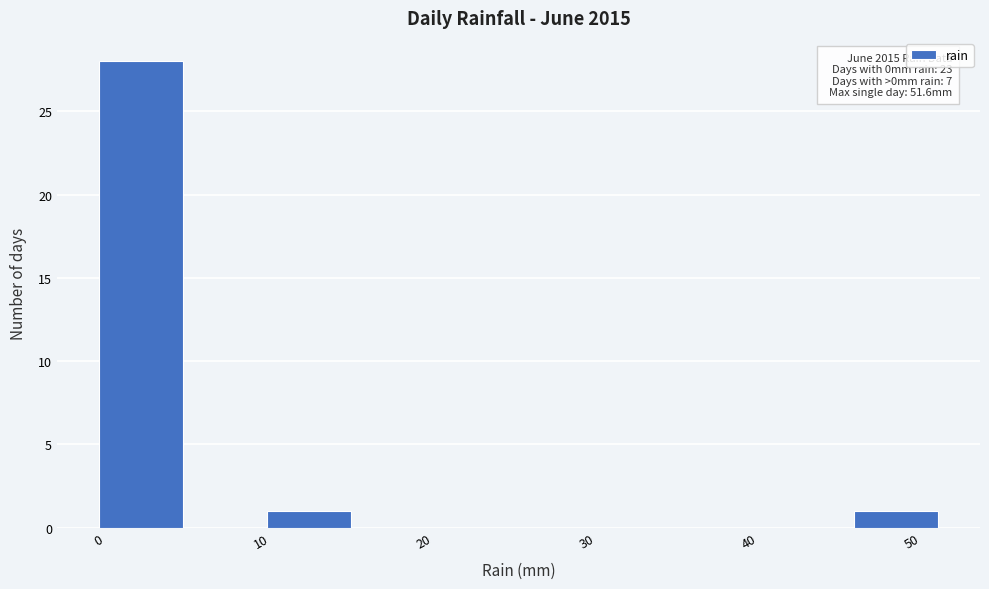

Which range on the x-axis has the tallest bar?

0 to 5